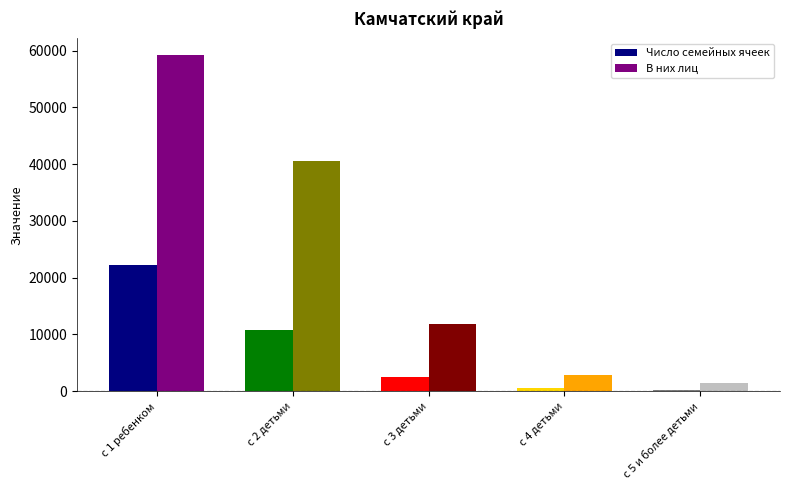

What is the total value across all series at с 4 детьми?

3297